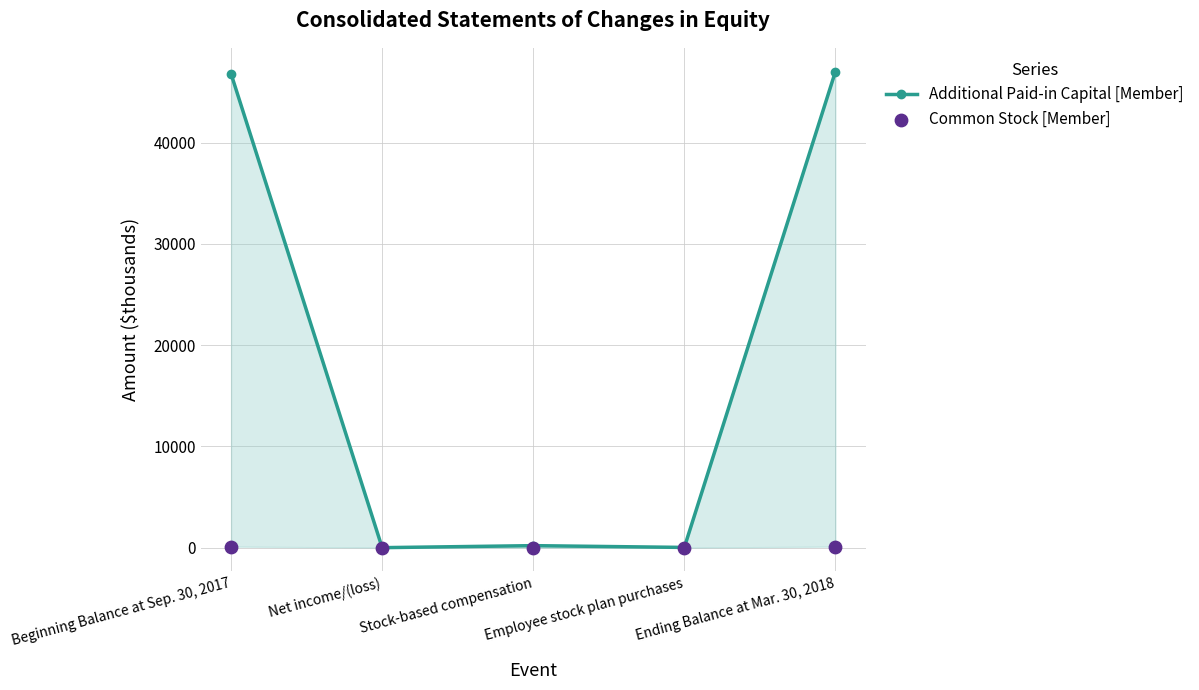

What are all the series names shown in the legend?

Additional Paid-in Capital [Member], Common Stock [Member]